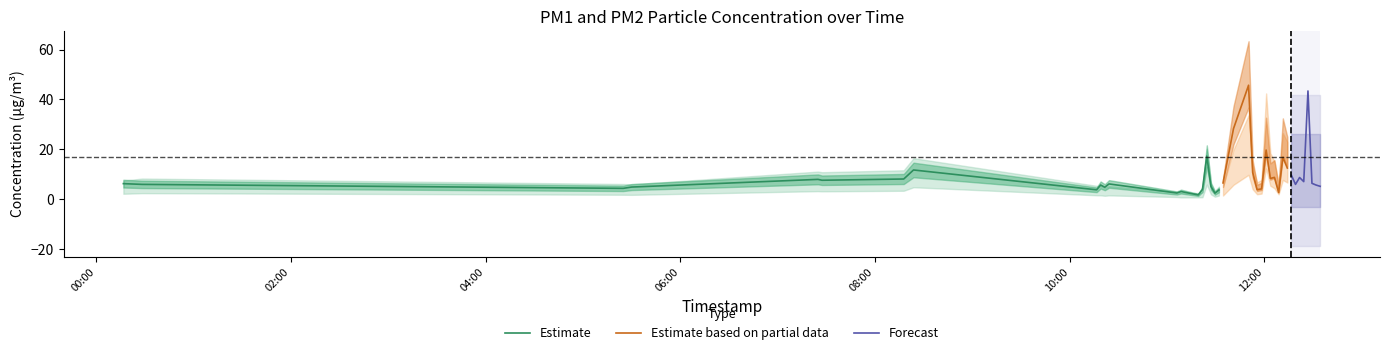

What is the highest value of the Estimate series?

17.3